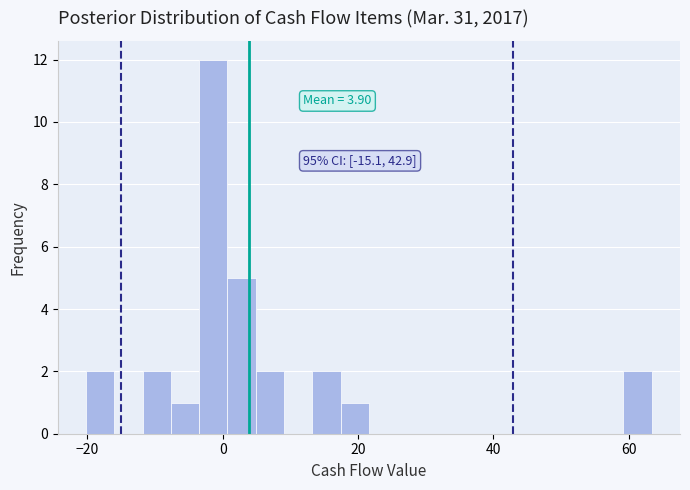

Read against the x-axis, roughly where is the centre of the tallest bar?

-2